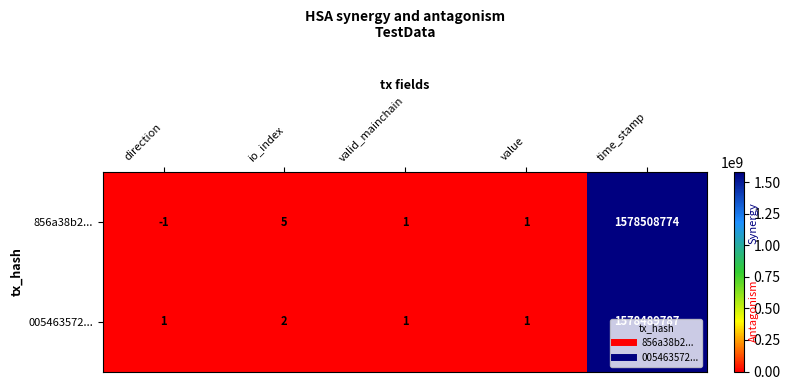

What is the difference between the maximum and minimum values in the 005463572... series?

1578489786